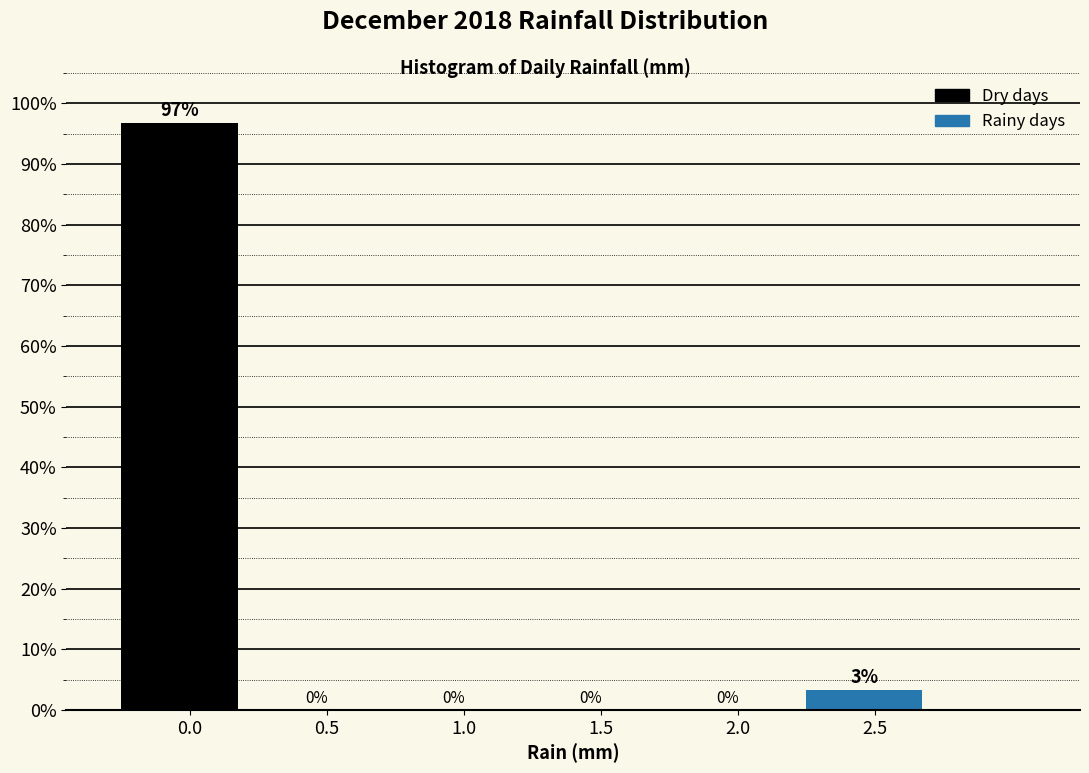

Where is the data nearest to the value 48?

2.5